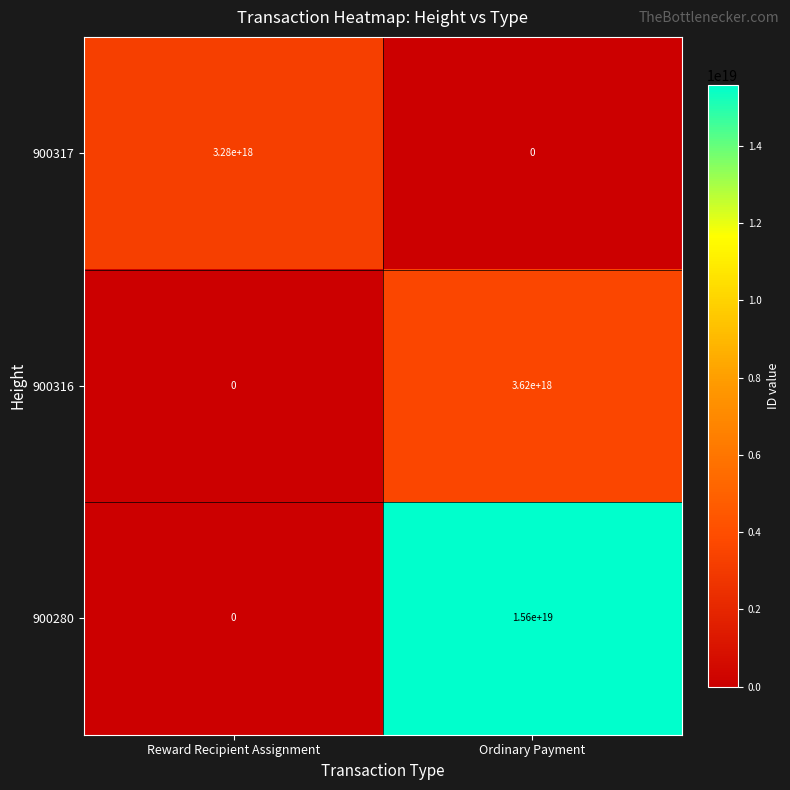

Which series changed the most between Reward Recipient Assignment and Ordinary Payment?

900280